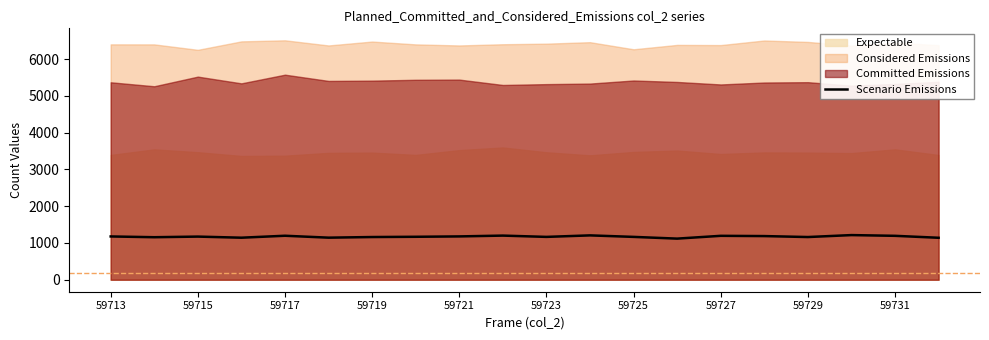

True or false: Scenario Emissions has a value of 454 at 59721.

False